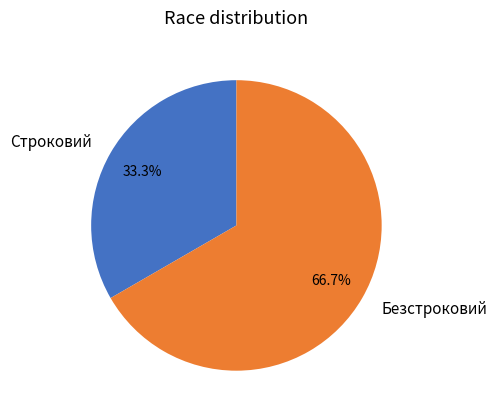

To the nearest percent, what is the difference between the largest and smallest slice percentages?

33%